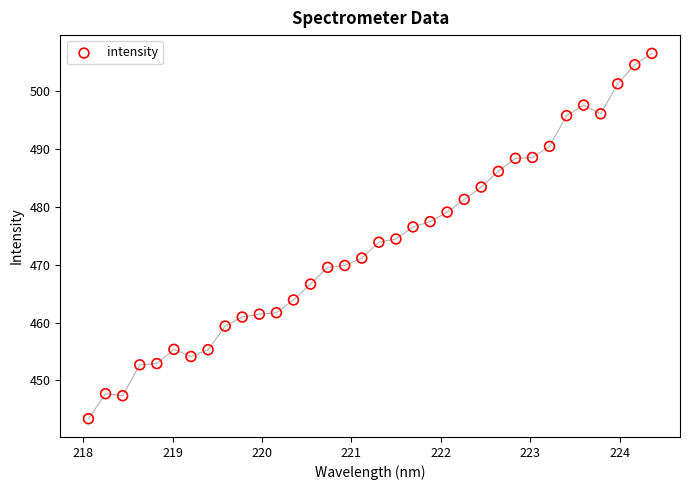

What is the range of X values (max minus min)?

6.3